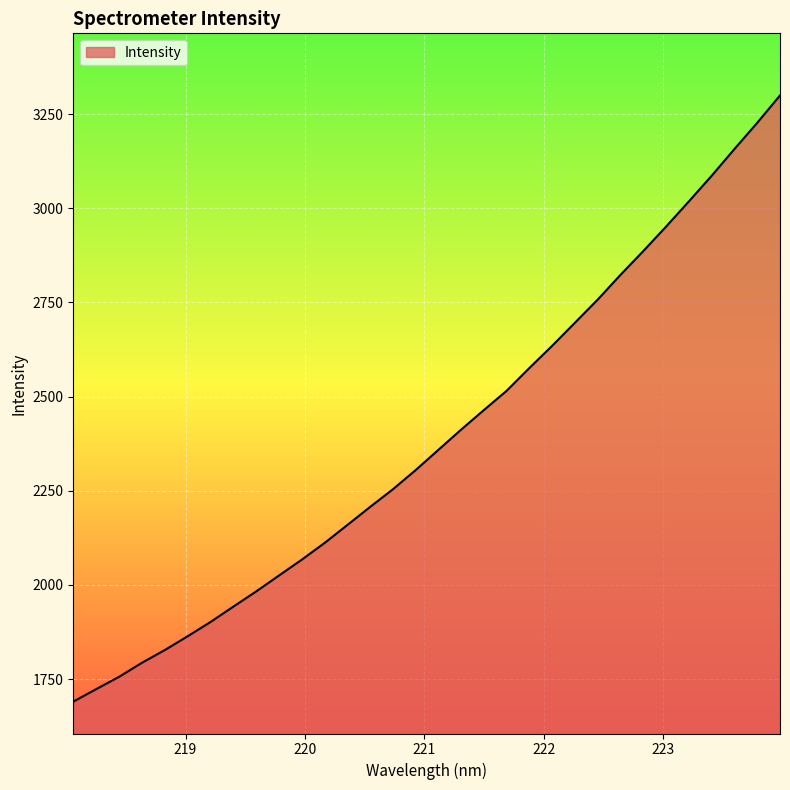

True or false: there are more than 0 points higher than both neighbors.

False